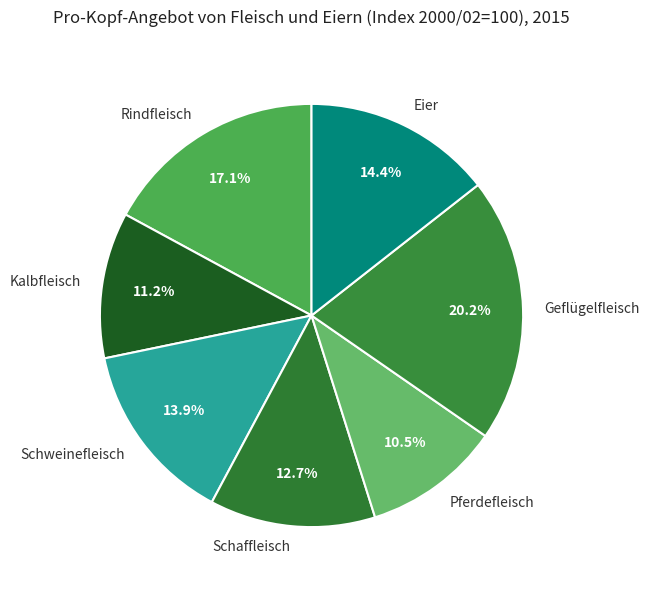

Count the number of slices in the pie.

7